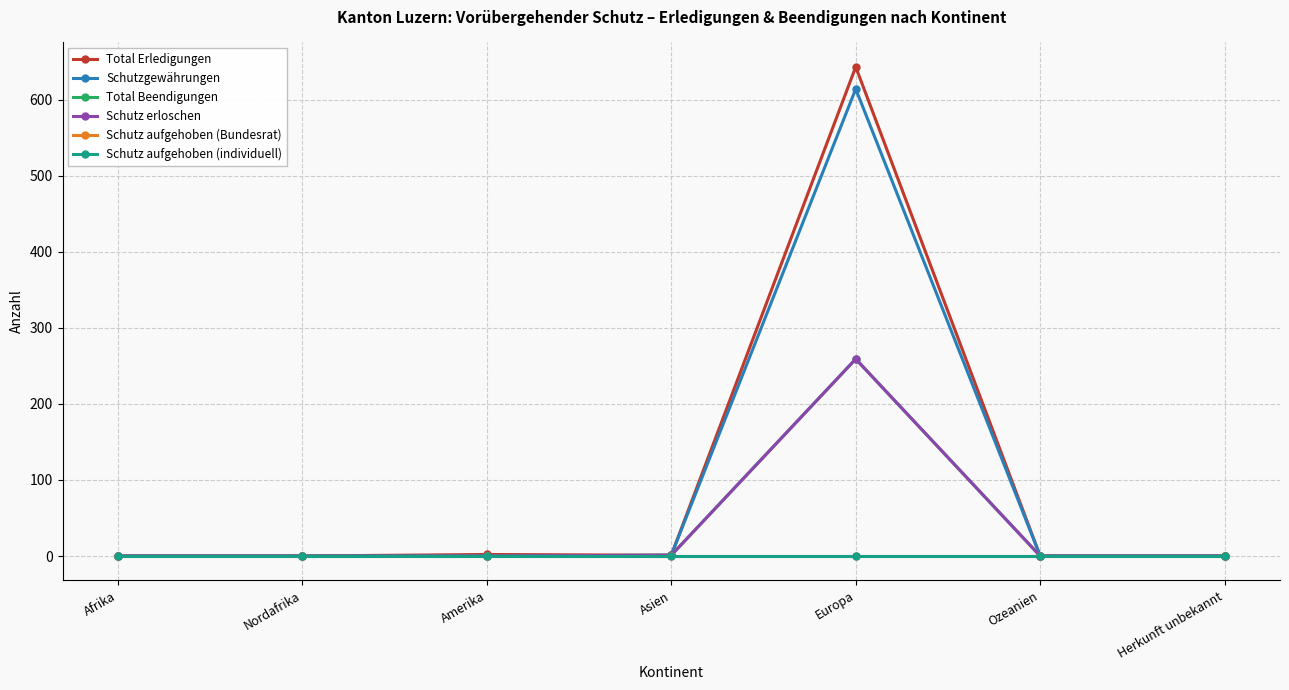

How many categories are shown in the chart?

7